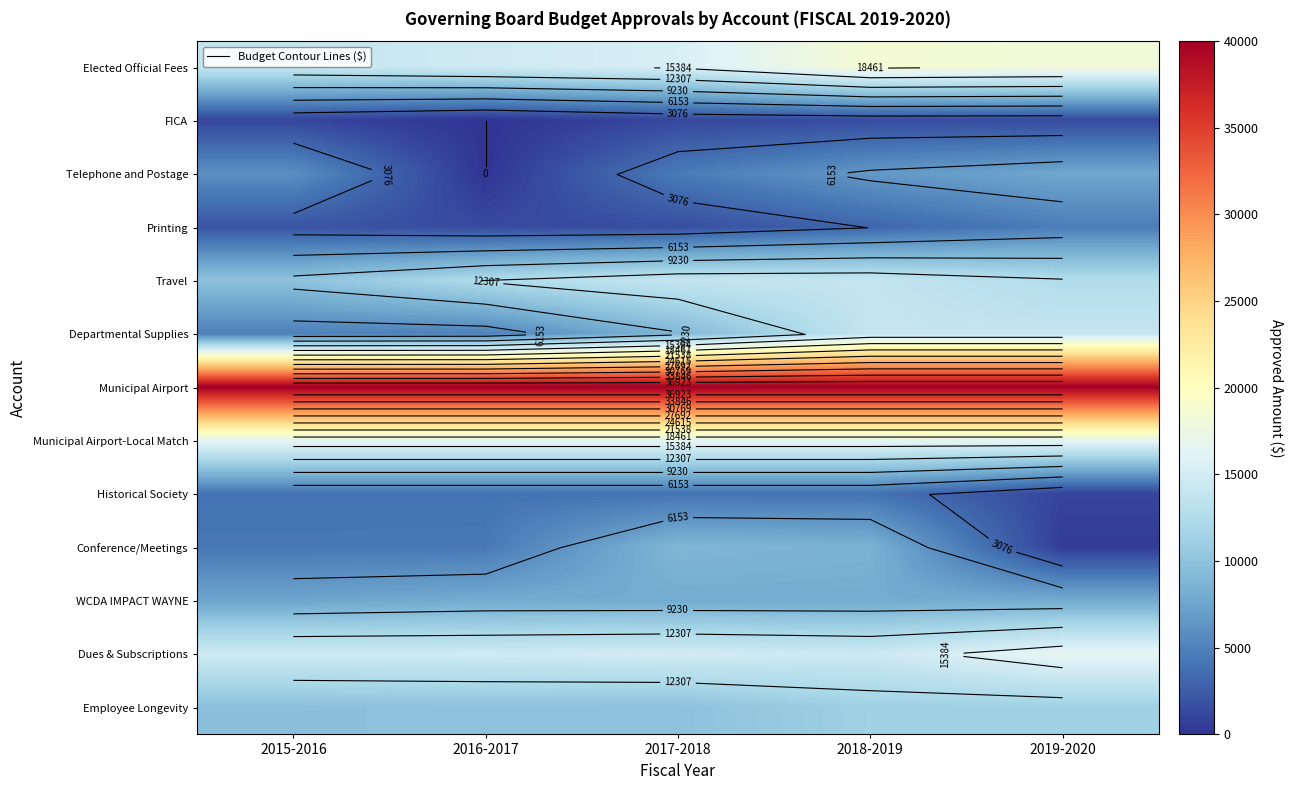

What is the total value across all series at 2017-2018?

148293